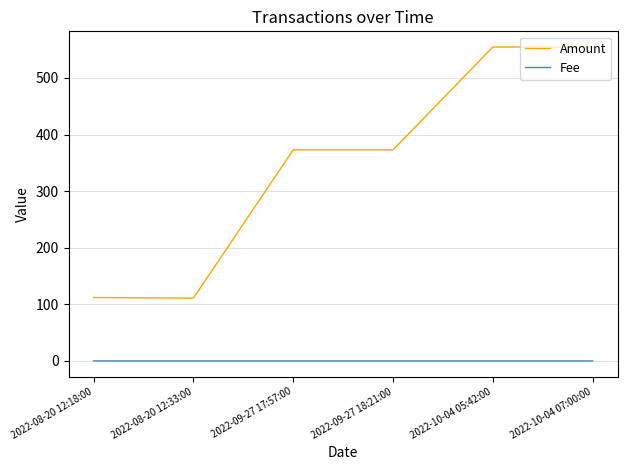

How many lines are shown in the chart?

2